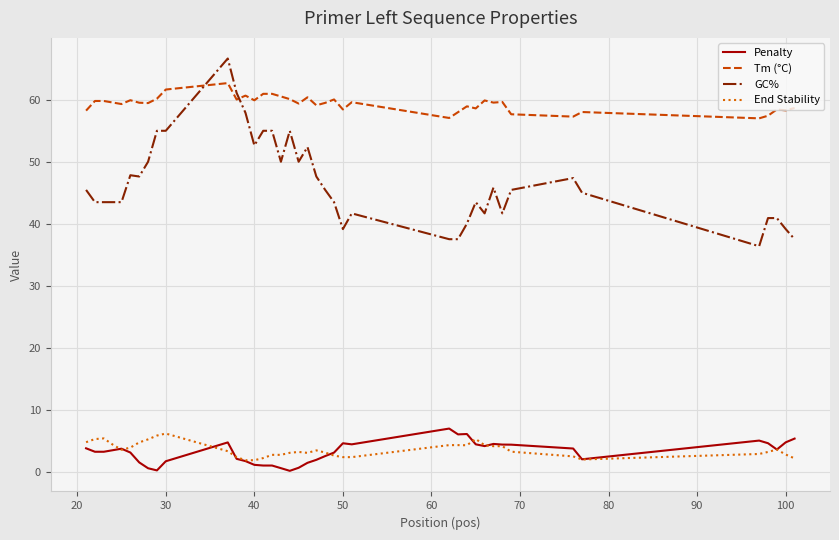

How many lines are shown in the chart?

4